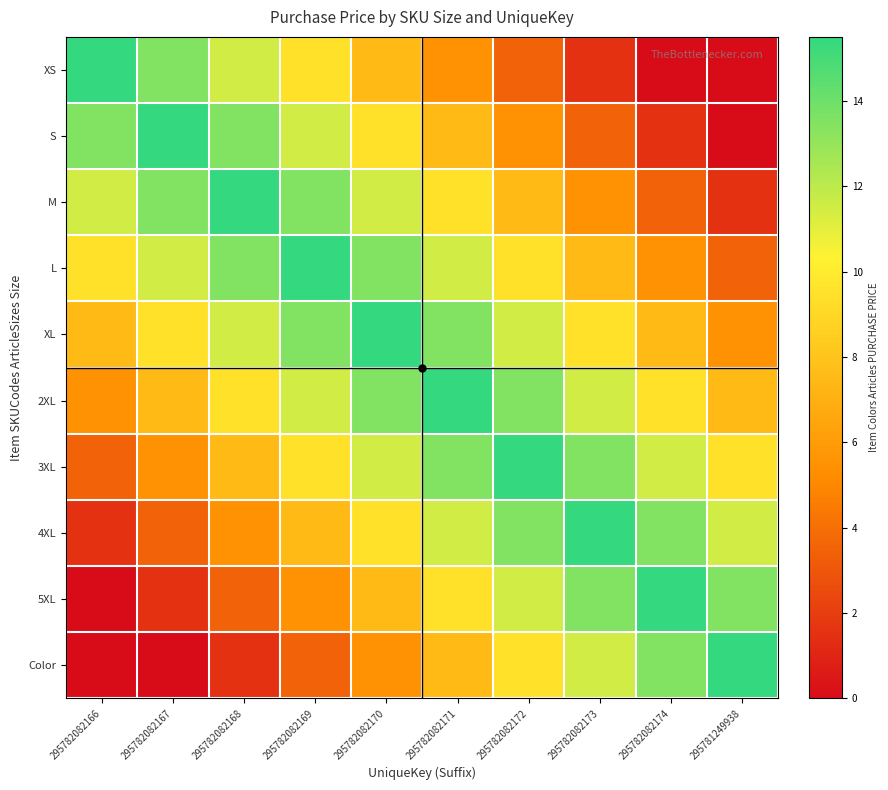

Reading left to right, what are all the values shown in this chart?

XS: 295782082166=15.5	295782082167=13.5	295782082168=11.5	295782082169=9.5	295782082170=7.5	295782082171=5.5	295782082172=3.5	295782082173=1.5	295782082174=0.0	295781249938=0.0
S: 295782082166=13.5	295782082167=15.5	295782082168=13.5	295782082169=11.5	295782082170=9.5	295782082171=7.5	295782082172=5.5	295782082173=3.5	295782082174=1.5	295781249938=0.0
M: 295782082166=11.5	295782082167=13.5	295782082168=15.5	295782082169=13.5	295782082170=11.5	295782082171=9.5	295782082172=7.5	295782082173=5.5	295782082174=3.5	295781249938=1.5
L: 295782082166=9.5	295782082167=11.5	295782082168=13.5	295782082169=15.5	295782082170=13.5	295782082171=11.5	295782082172=9.5	295782082173=7.5	295782082174=5.5	295781249938=3.5
XL: 295782082166=7.5	295782082167=9.5	295782082168=11.5	295782082169=13.5	295782082170=15.5	295782082171=13.5	295782082172=11.5	295782082173=9.5	295782082174=7.5	295781249938=5.5
2XL: 295782082166=5.5	295782082167=7.5	295782082168=9.5	295782082169=11.5	295782082170=13.5	295782082171=15.5	295782082172=13.5	295782082173=11.5	295782082174=9.5	295781249938=7.5
3XL: 295782082166=3.5	295782082167=5.5	295782082168=7.5	295782082169=9.5	295782082170=11.5	295782082171=13.5	295782082172=15.5	295782082173=13.5	295782082174=11.5	295781249938=9.5
4XL: 295782082166=1.5	295782082167=3.5	295782082168=5.5	295782082169=7.5	295782082170=9.5	295782082171=11.5	295782082172=13.5	295782082173=15.5	295782082174=13.5	295781249938=11.5
5XL: 295782082166=0.0	295782082167=1.5	295782082168=3.5	295782082169=5.5	295782082170=7.5	295782082171=9.5	295782082172=11.5	295782082173=13.5	295782082174=15.5	295781249938=13.5
Color: 295782082166=0.0	295782082167=0.0	295782082168=1.5	295782082169=3.5	295782082170=5.5	295782082171=7.5	295782082172=9.5	295782082173=11.5	295782082174=13.5	295781249938=15.5